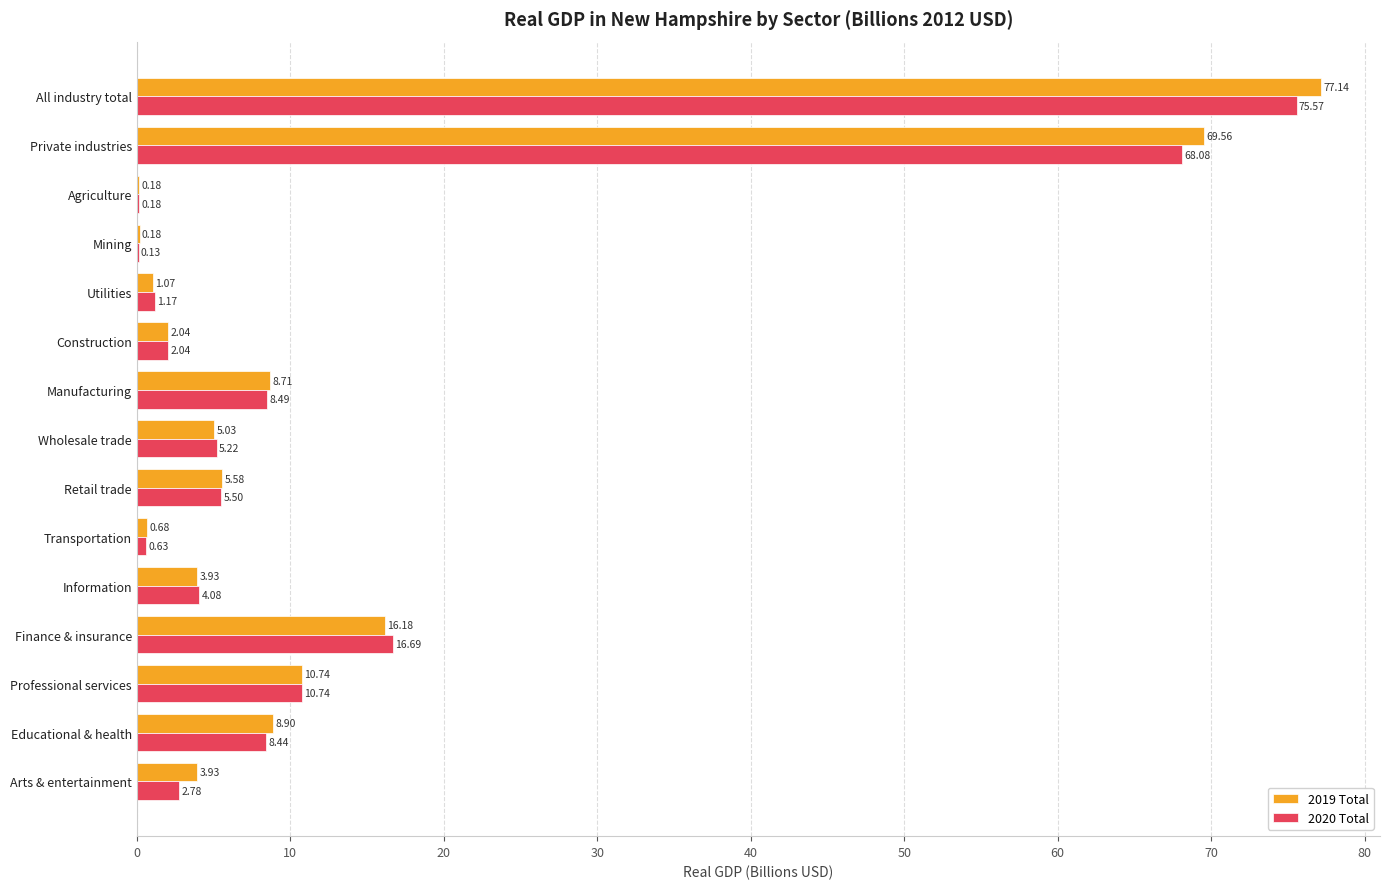

Where is 2020 Total nearest to the value 37?

Finance & insurance